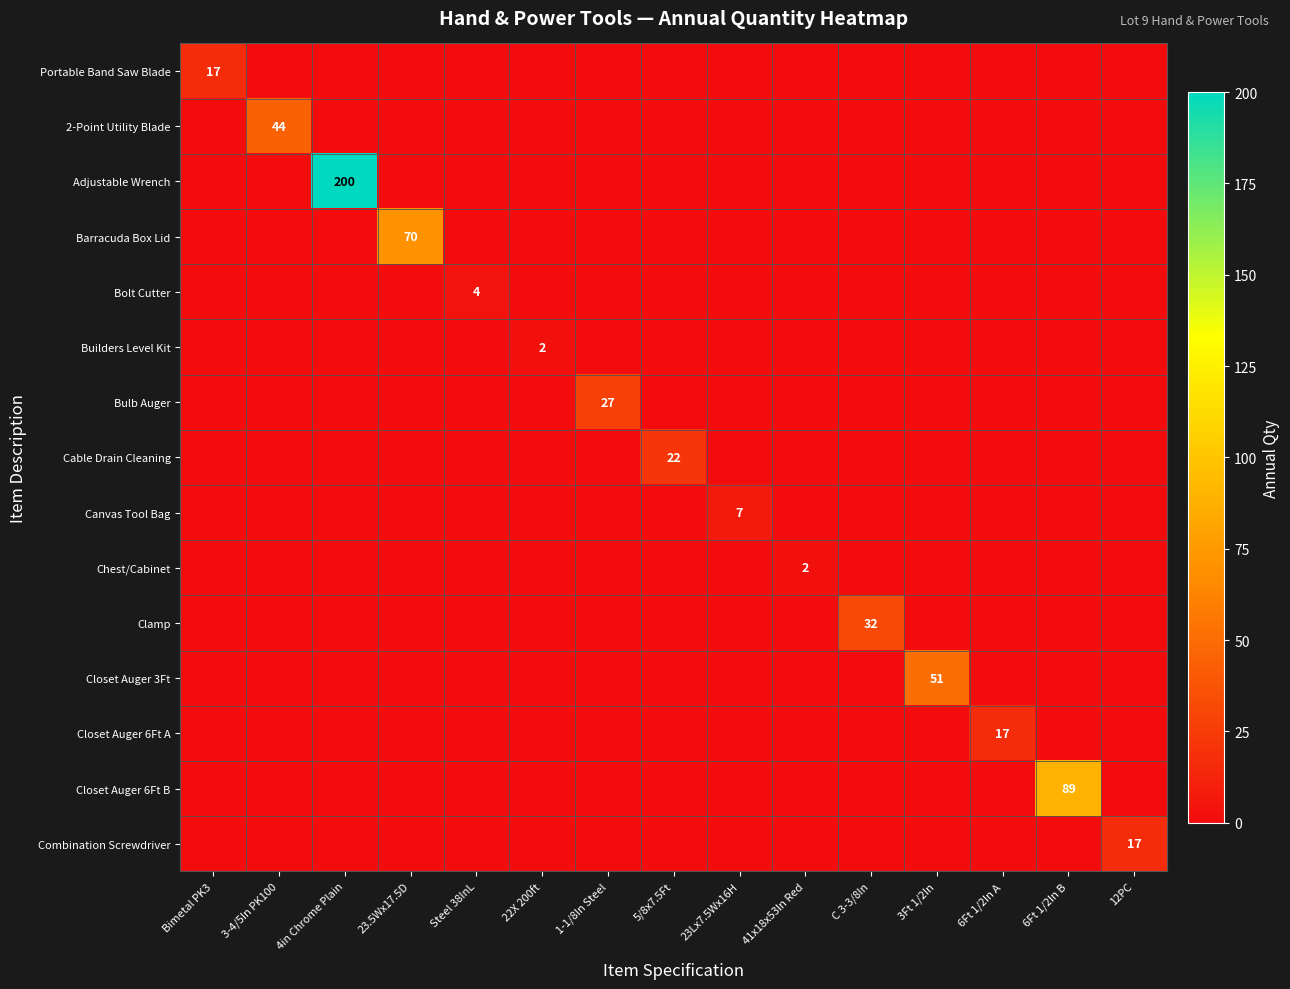

The value of Chest/Cabinet at 41x18x53In Red is 1. True or false?

False